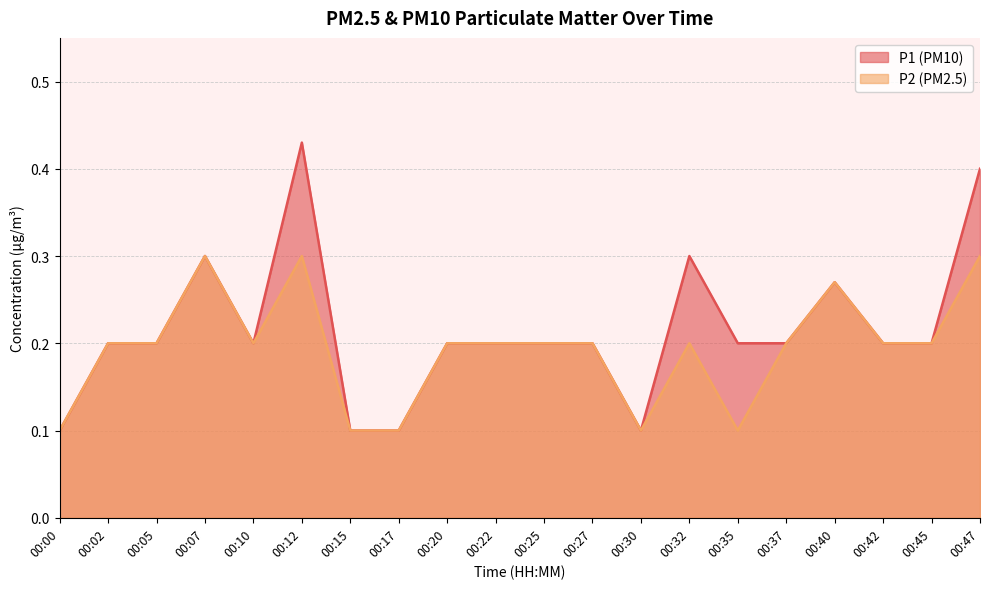

How many lines are shown in the chart?

2